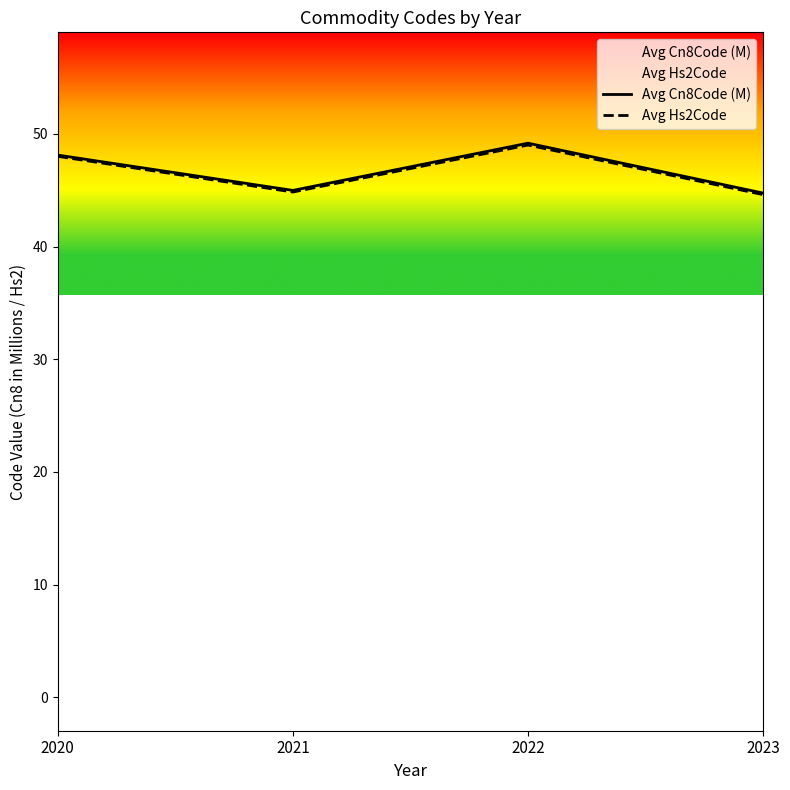

Is it true that Avg Cn8Code (M) equals 74.0 at 2023?

False